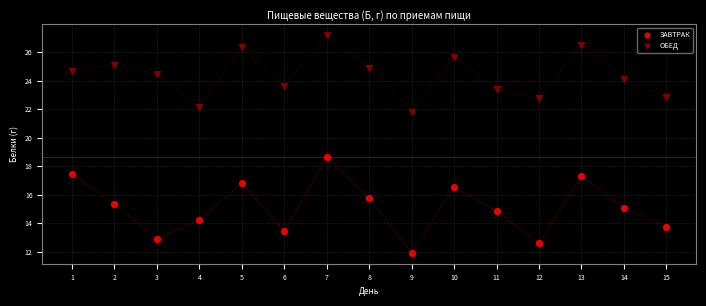

Which series contains the lowest Y value?

ЗАВТРАК